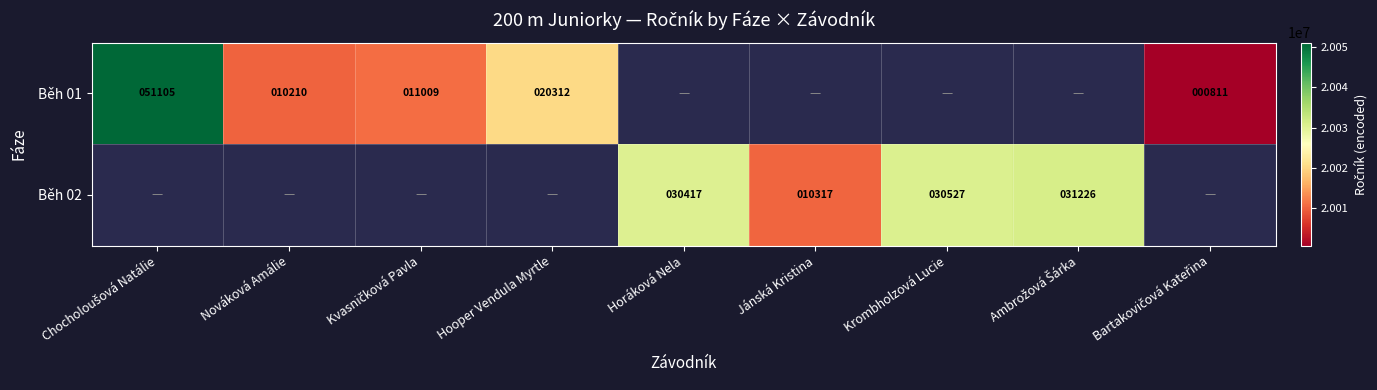

The Běh 02 series shows 30527 at Krombholzová Lucie. True or false?

True